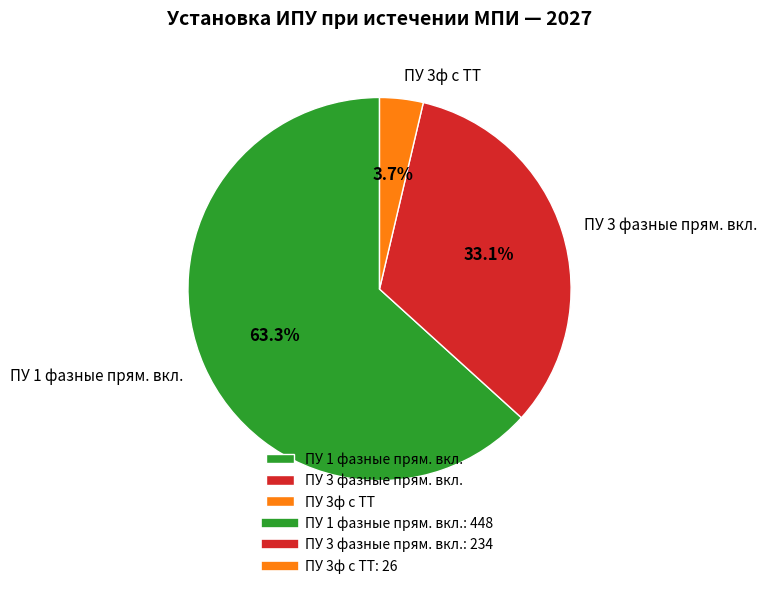

To the nearest percent, what is the combined percentage of ПУ 3ф с ТТ and ПУ 3 фазные прям. вкл.?

37%